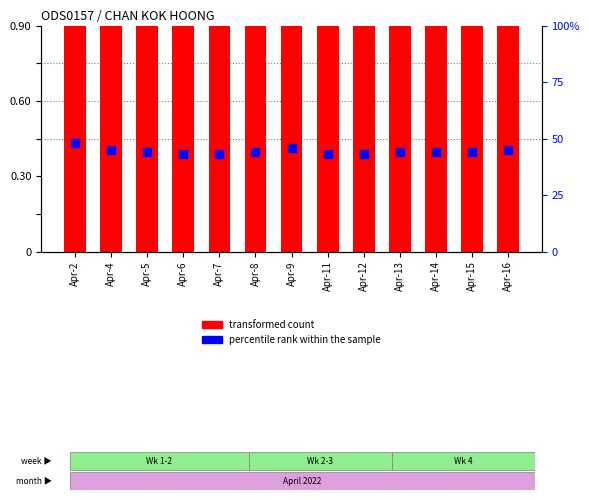

Is the value of transformed count at Apr-13 greater than the value of percentile rank within the sample at Apr-7?

No